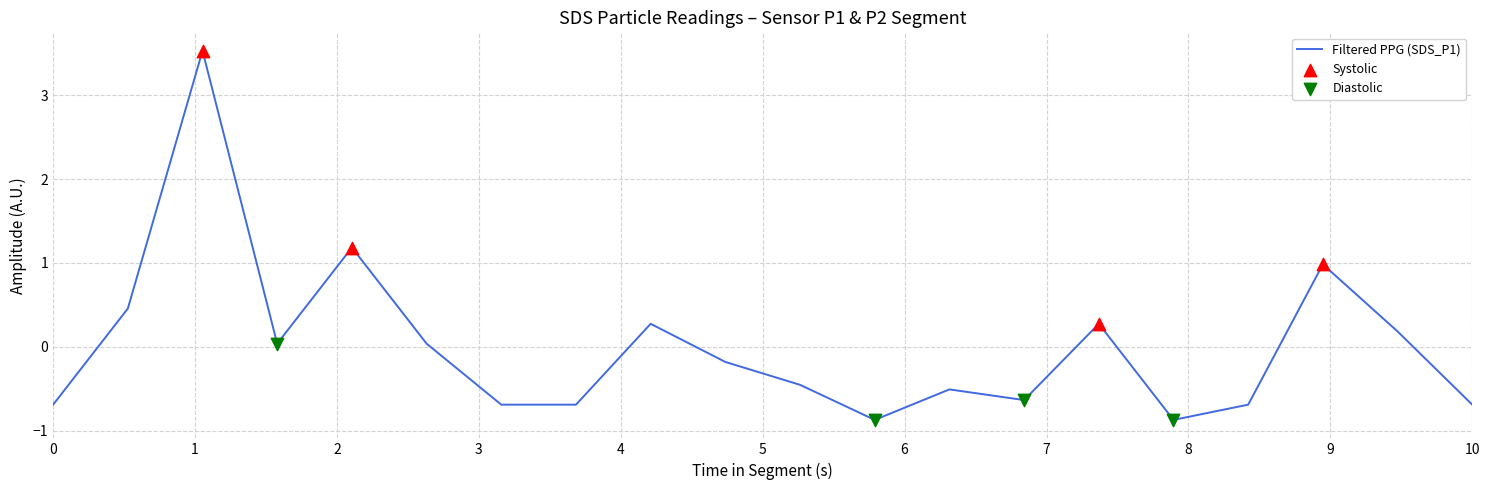

What is the maximum value shown in the chart?

3.5